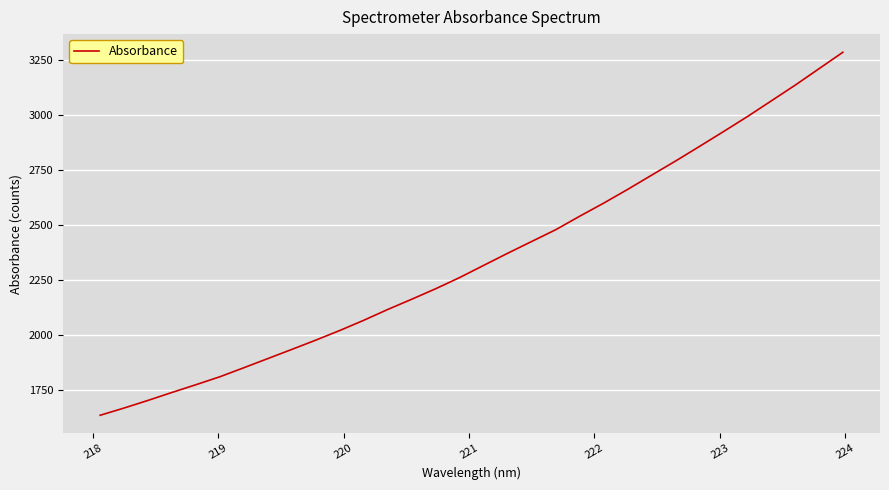

What is the greatest value displayed?

3286.4